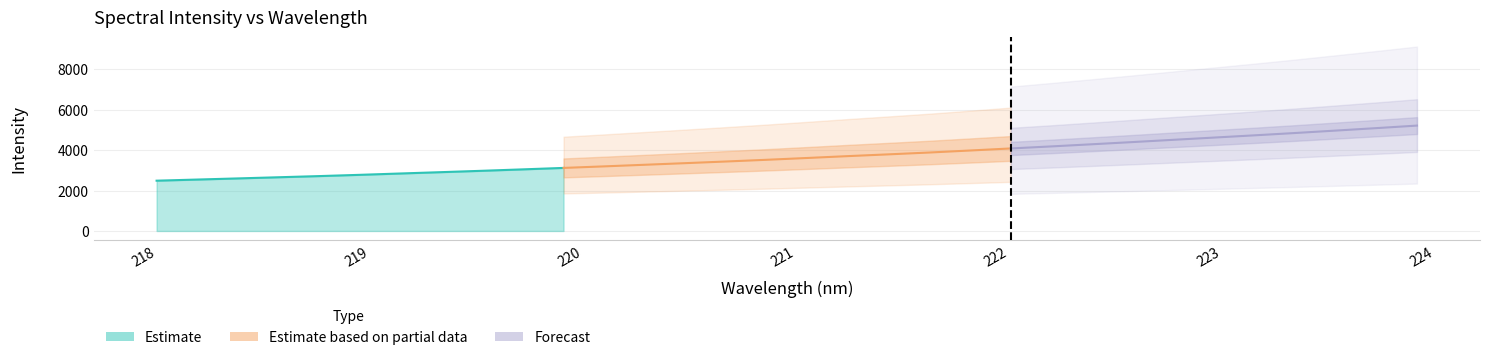

True or false: the data shows 2774.9 at 219.0156.

True